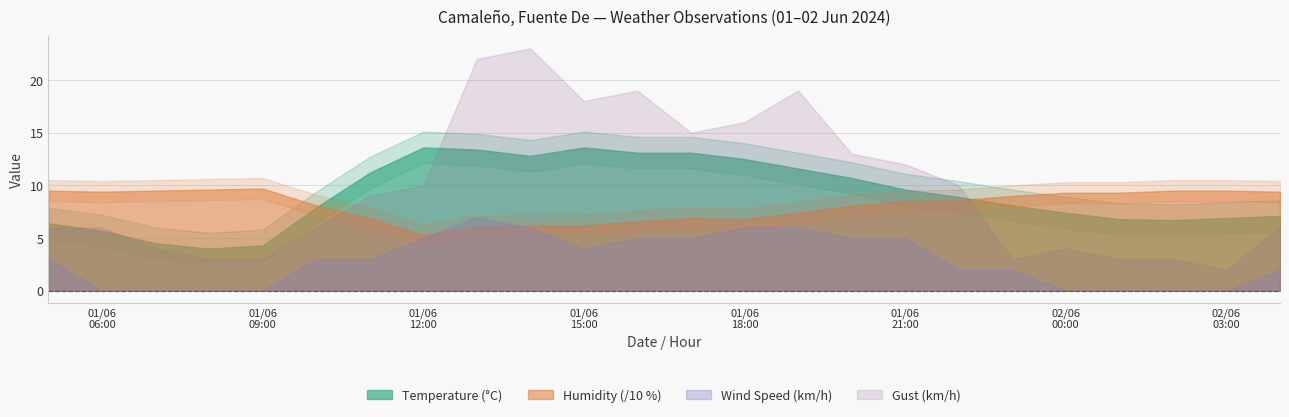

How many data points in Gust (km/h) are less than 9?

12